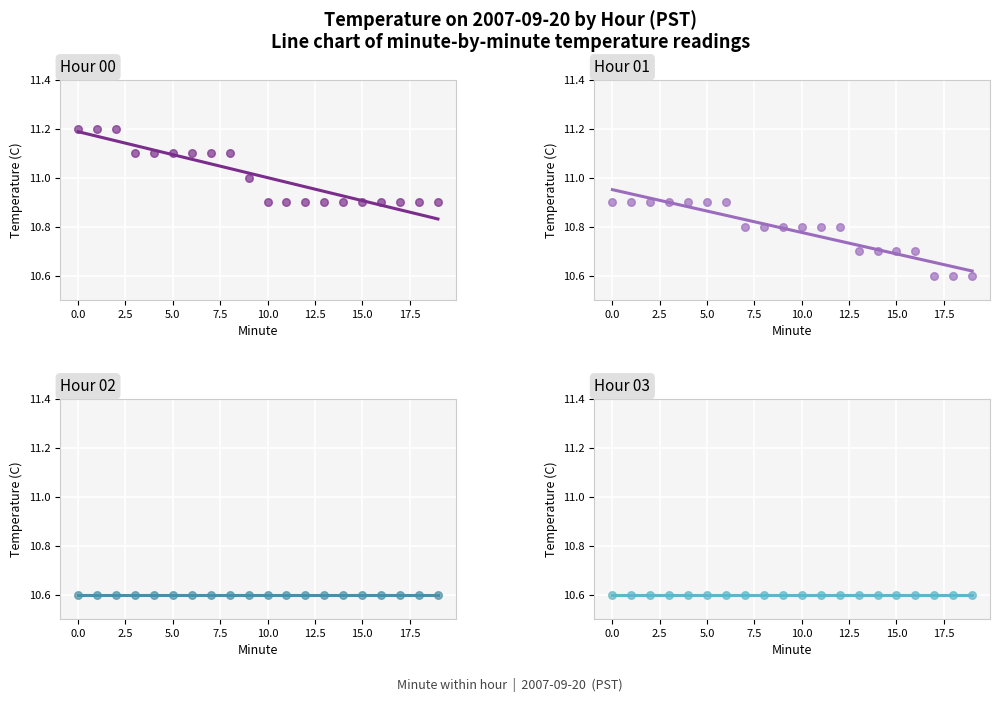

What are all the series names shown in the legend?

Hour 00, Hour 01, Hour 02, Hour 03